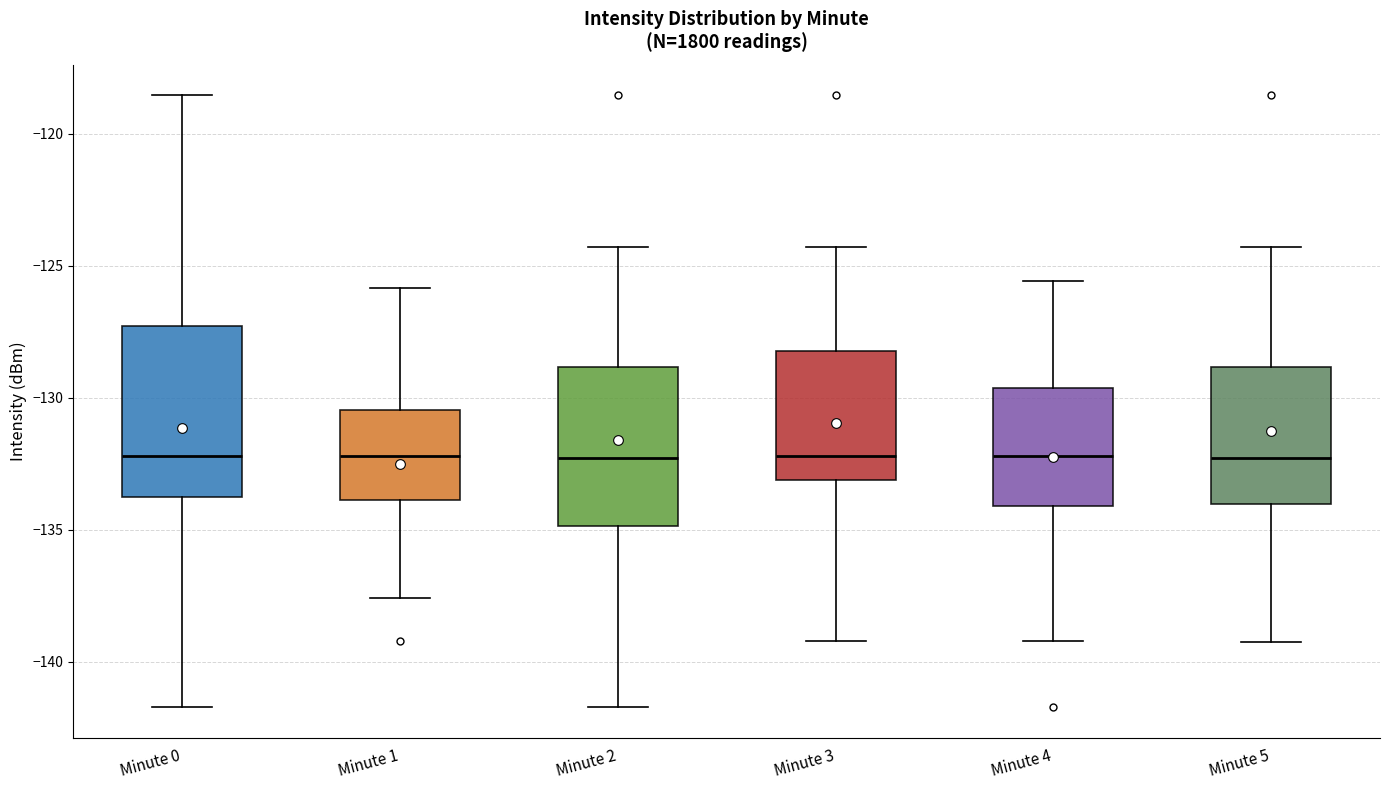

Where does the upper whisker of the box for Minute 3 end on the y-axis? The values are not printed on the chart, so give them approximately, as read against the axis.

-124.5